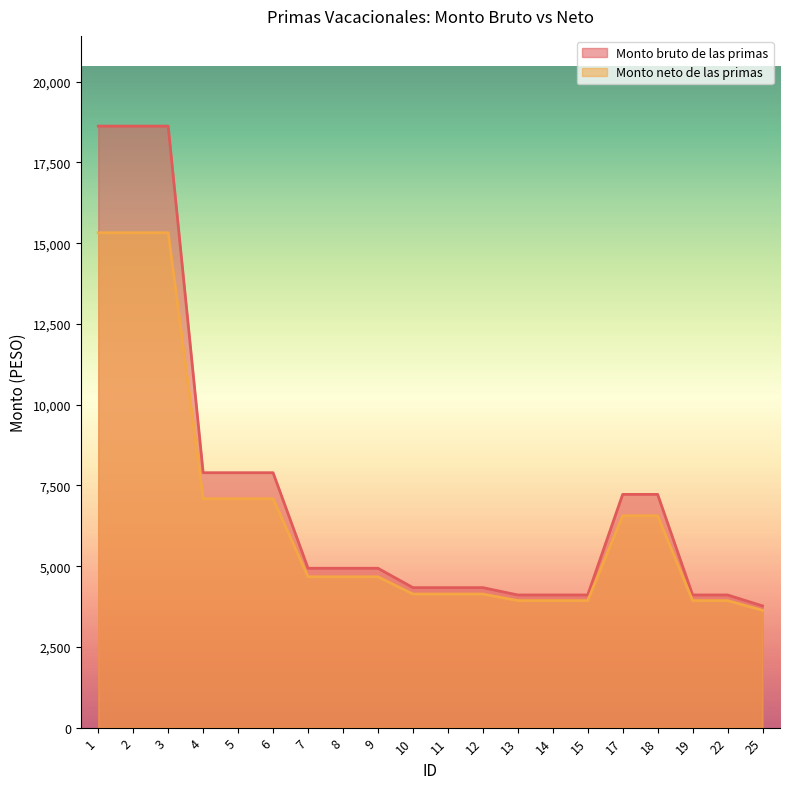

Which category has the highest value across all series?

1